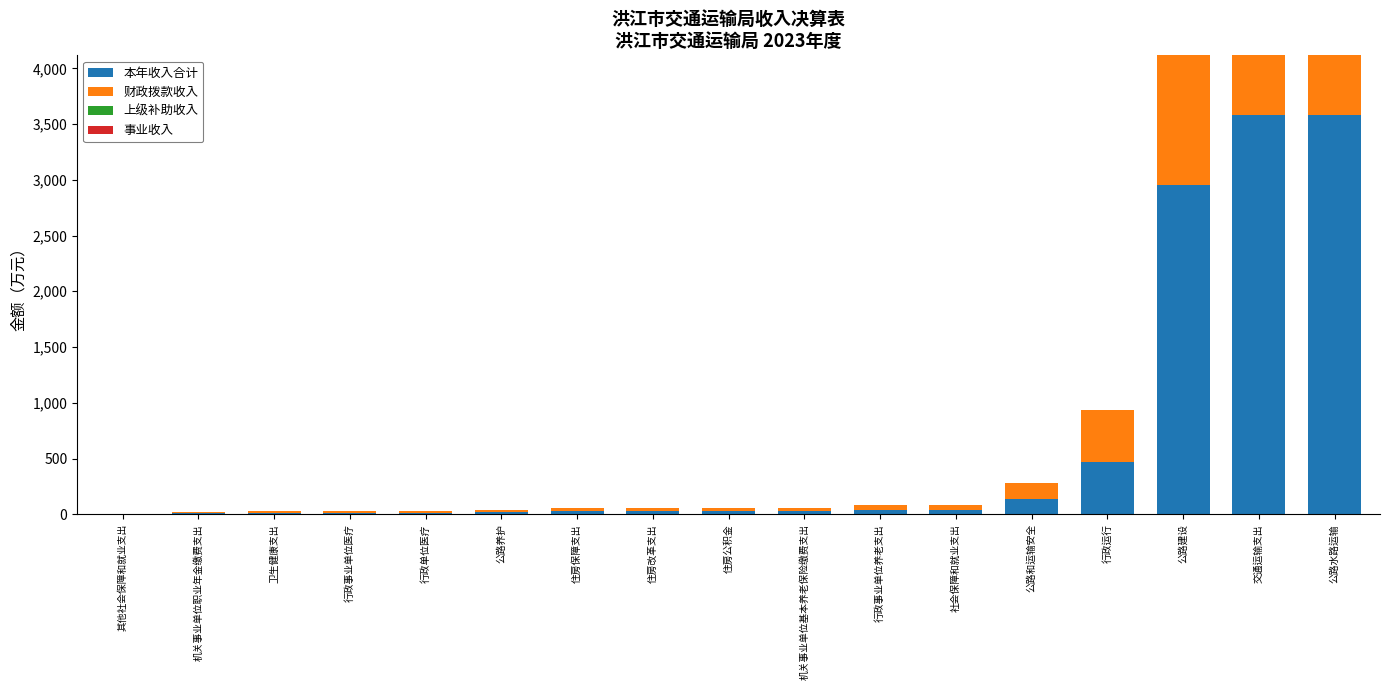

List the labels in order of 本年收入合计 value, smallest first.

其他社会保障和就业支出, 机关事业单位职业年金缴费支出, 卫生健康支出, 行政事业单位医疗, 行政单位医疗, 公路养护, 住房保障支出, 住房改革支出, 住房公积金, 机关事业单位基本养老保险缴费支出, 行政事业单位养老支出, 社会保障和就业支出, 公路和运输安全, 行政运行, 公路建设, 交通运输支出, 公路水路运输